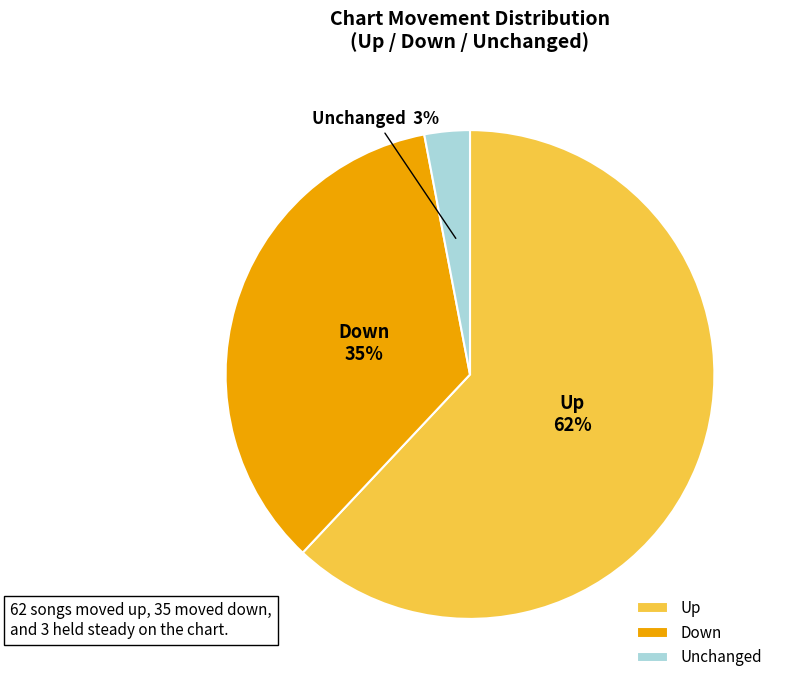

Rank the categories by value from lowest to highest.

Unchanged, Down, Up